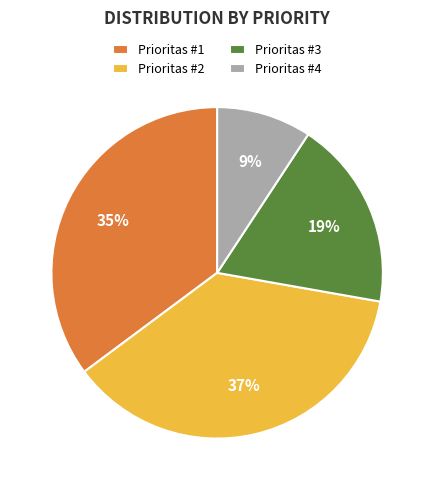

Rank the categories by value from highest to lowest.

Prioritas #2, Prioritas #1, Prioritas #3, Prioritas #4